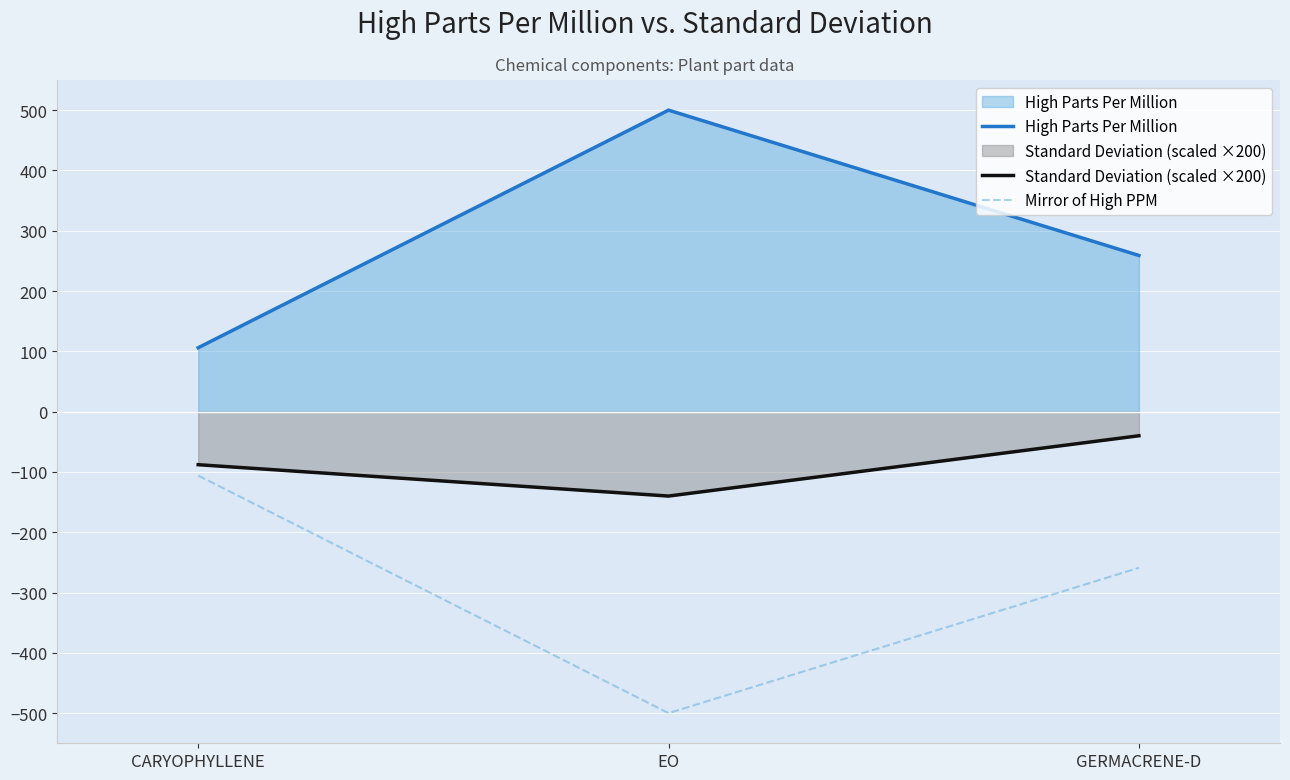

What is the spread (max minus min) of values at GERMACRENE-D?

518